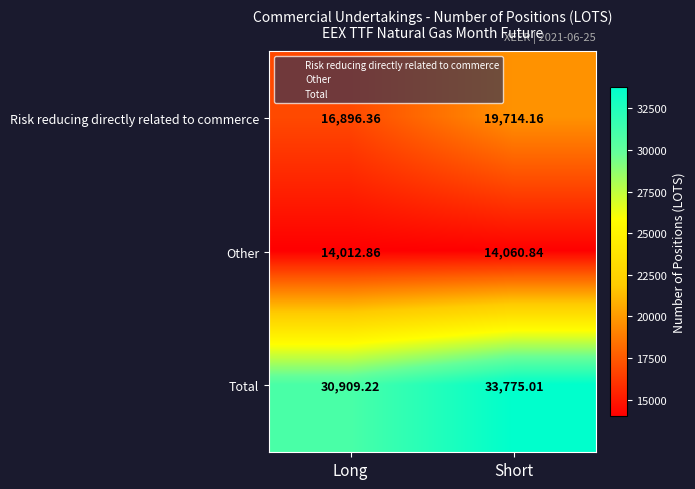

Which series has the largest total across all categories?

Total